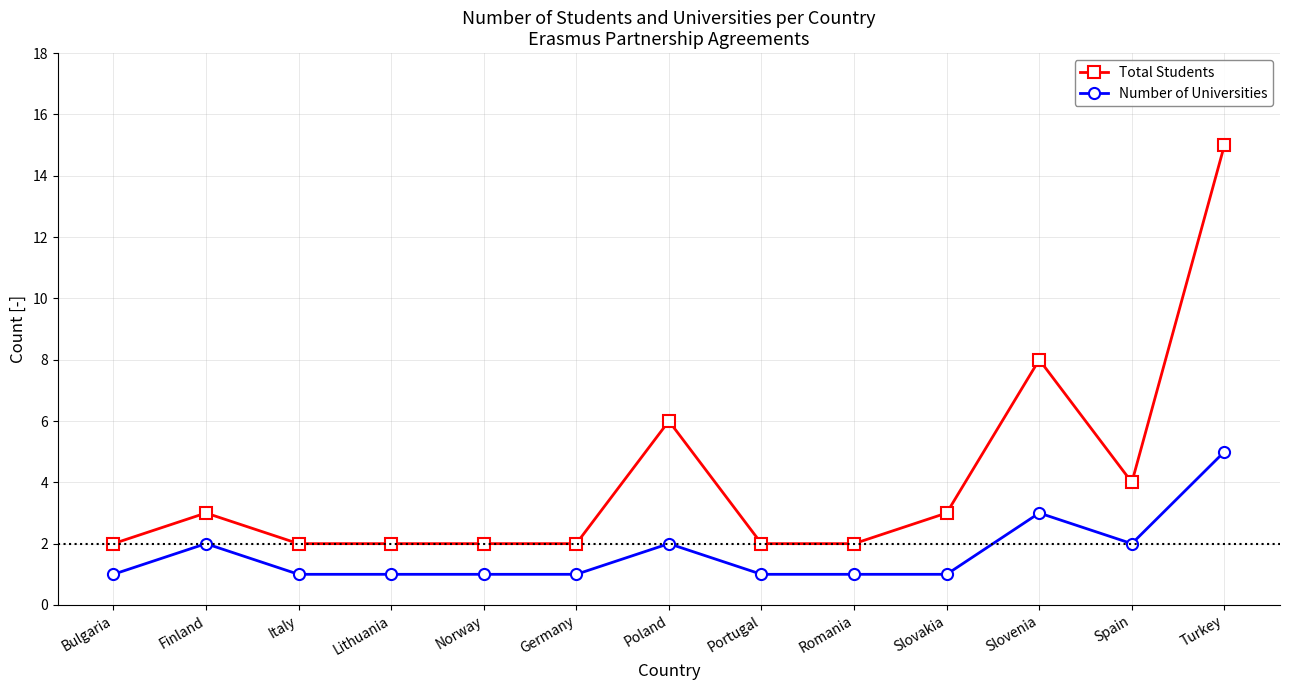

What is the sum of the Total Students values at Bulgaria and Romania?

4